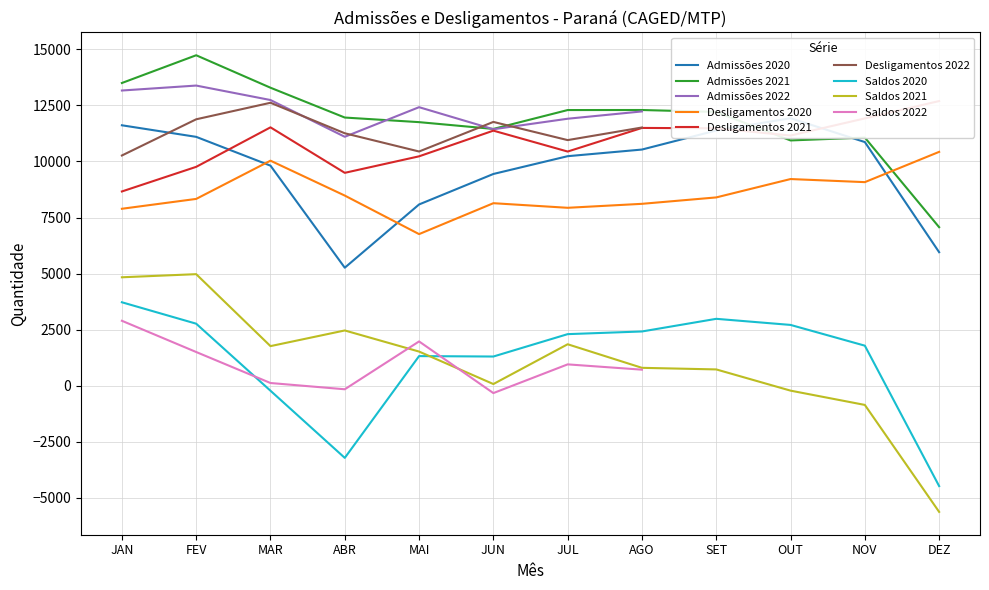

Between JUN and NOV, which is larger?

NOV